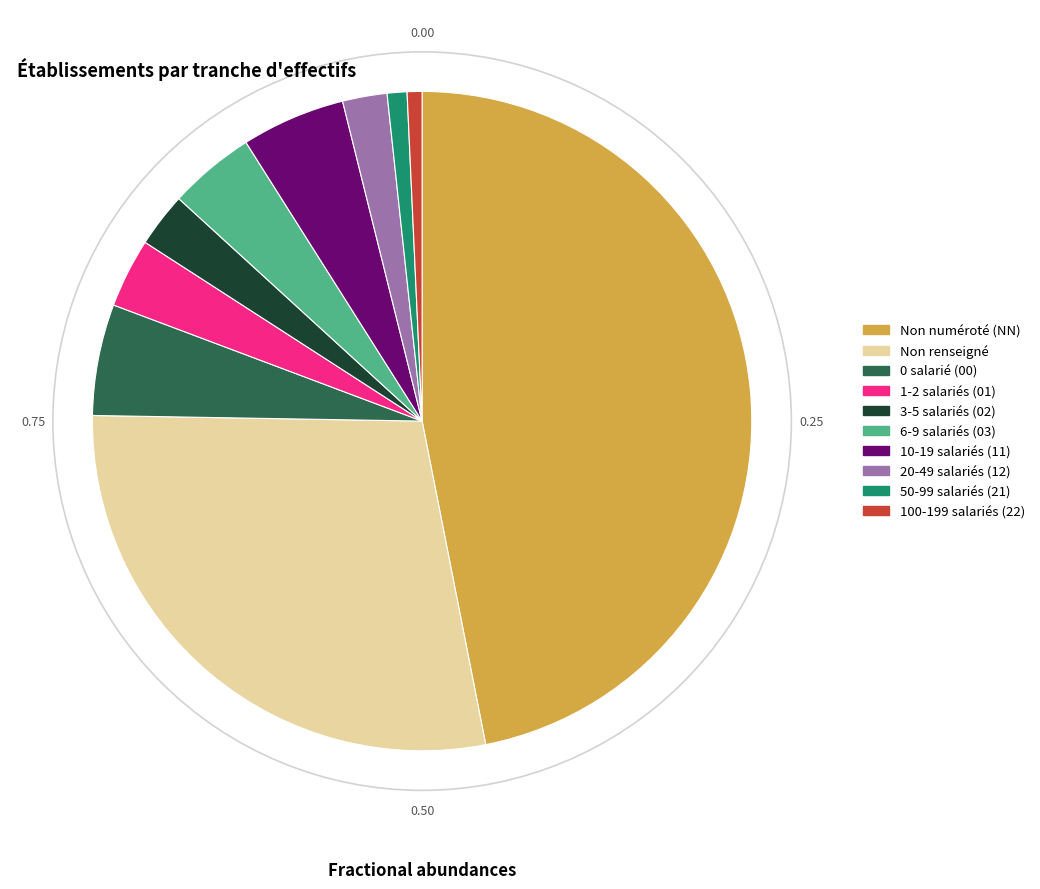

Is there any slice that represents more than half of the pie?

No